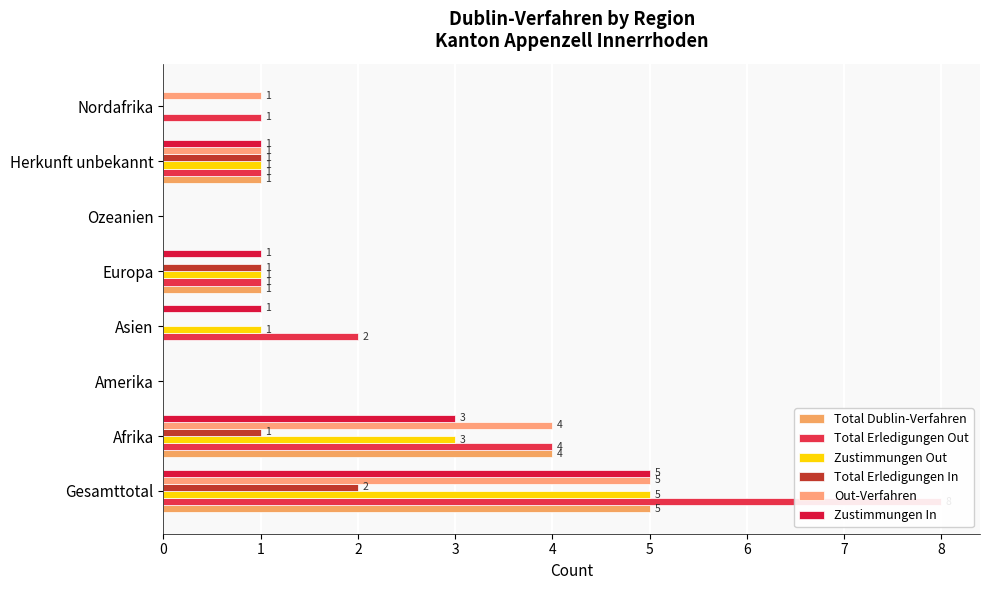

Is the value of Total Erledigungen Out at Europa greater than the value of Zustimmungen Out at Europa?

No